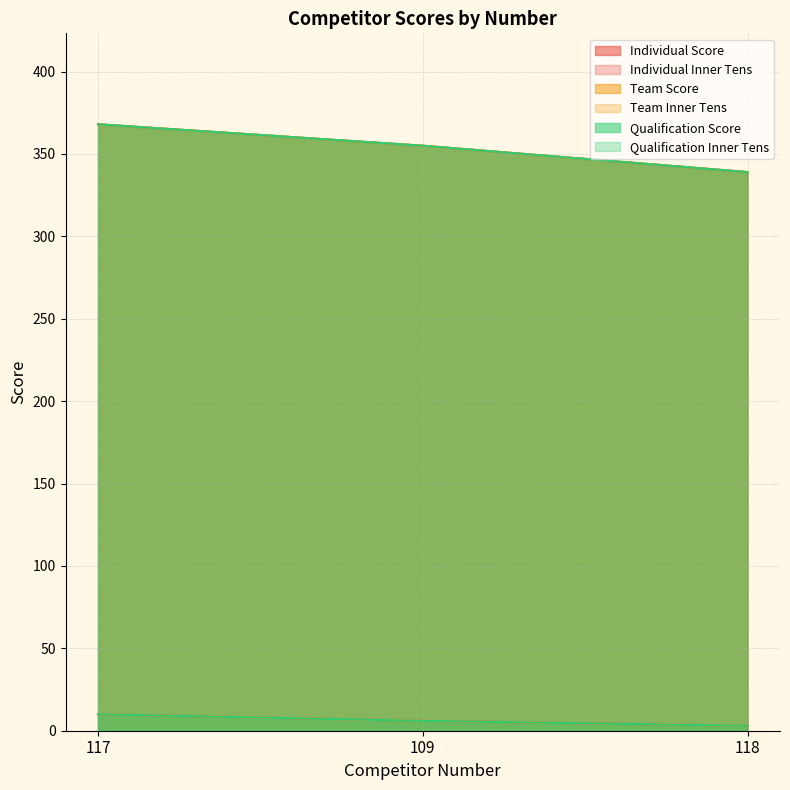

Between 109 and 117, which is larger?

117